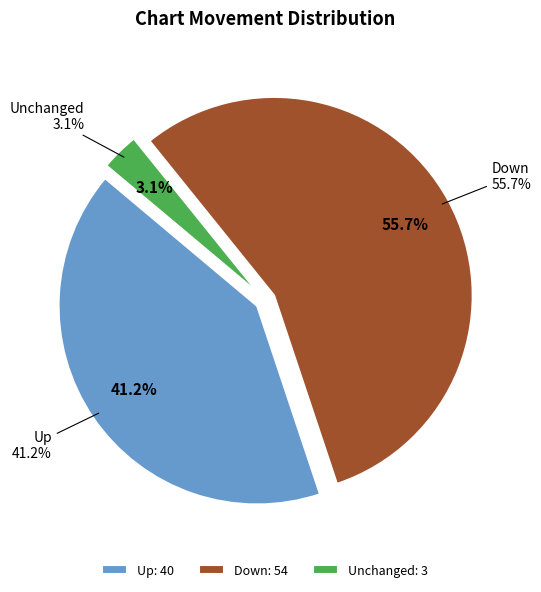

Which category accounts for the majority?

down